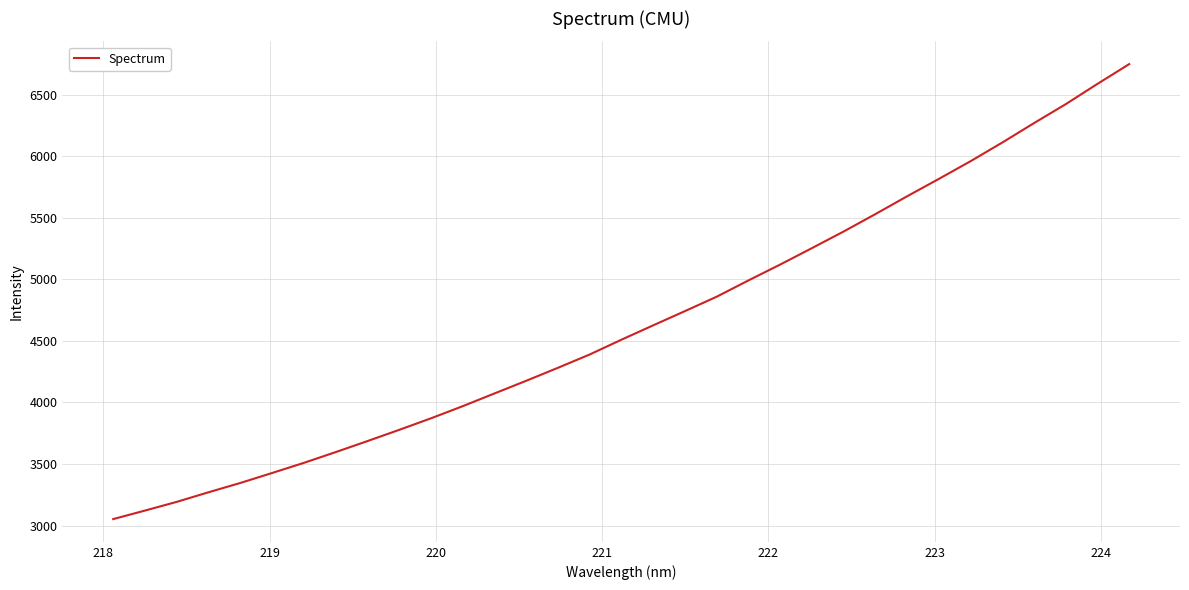

What is the greatest value displayed?

6749.8